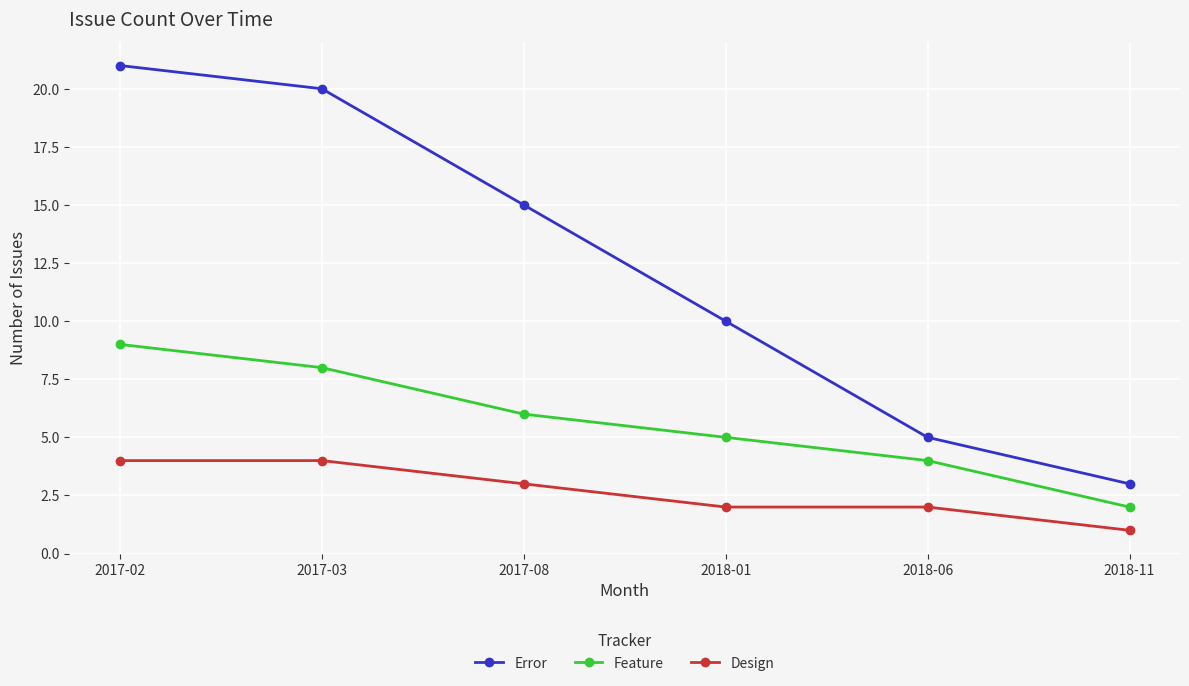

Reading right to left, what are all the values shown in this chart?

Error: 3	5	10	15	20	21
Feature: 2	4	5	6	8	9
Design: 1	2	2	3	4	4